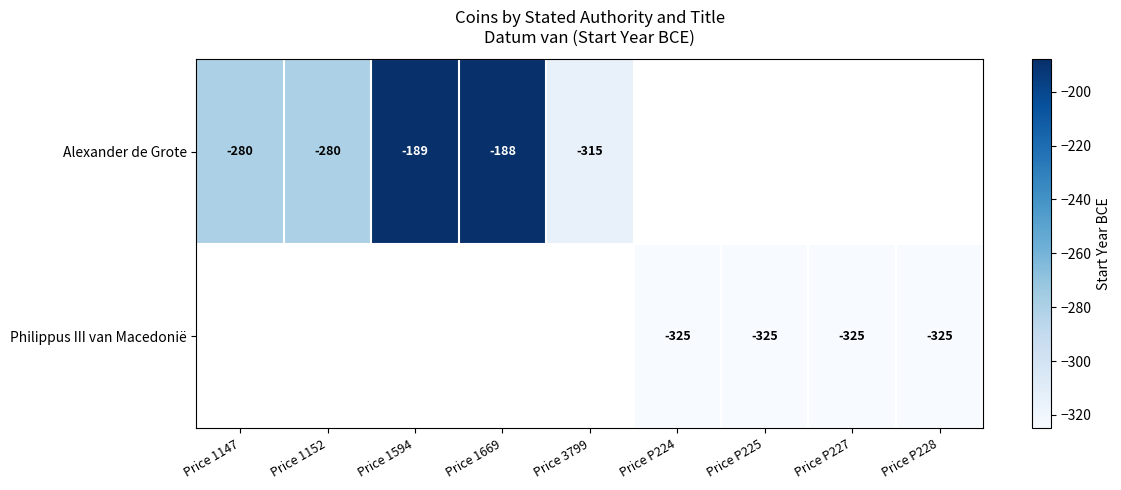

The Alexander de Grote series shows -177 at Price 3799. True or false?

False